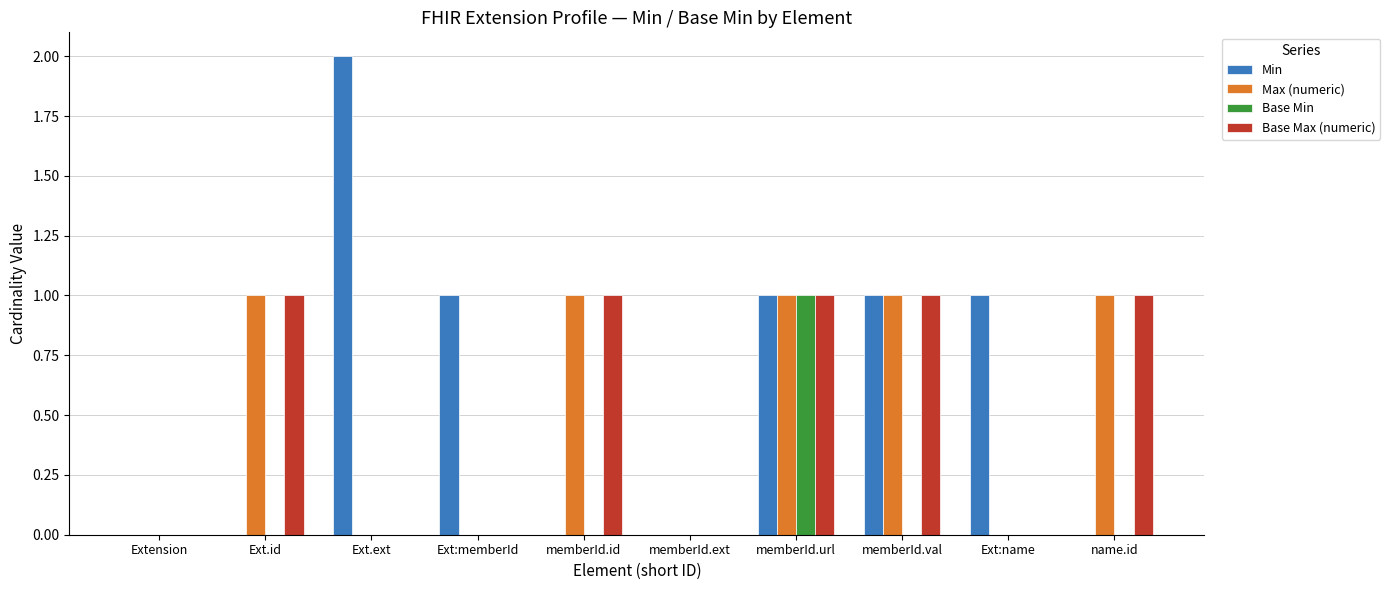

Is the value of Min at Ext.ext greater than the value of Base Max (numeric) at Ext:memberId?

Yes